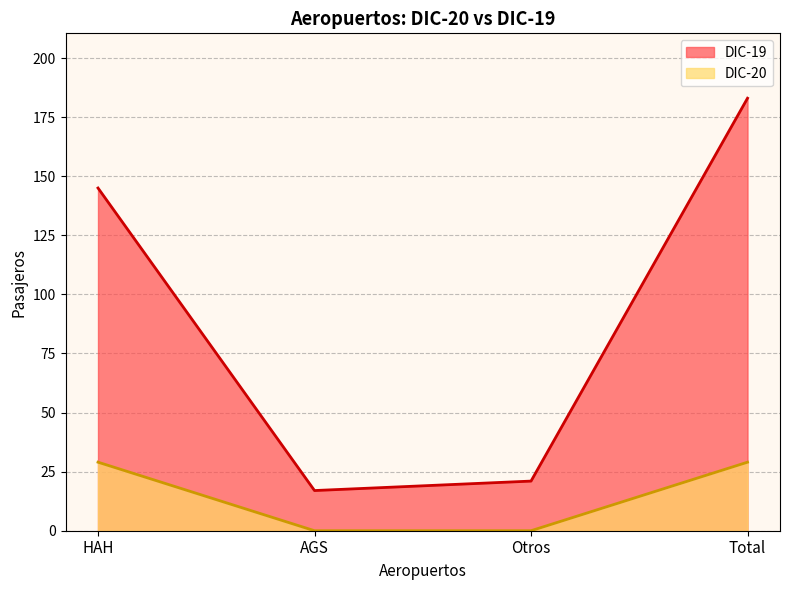

True or false: DIC-20 has a value of -16 at Otros.

False